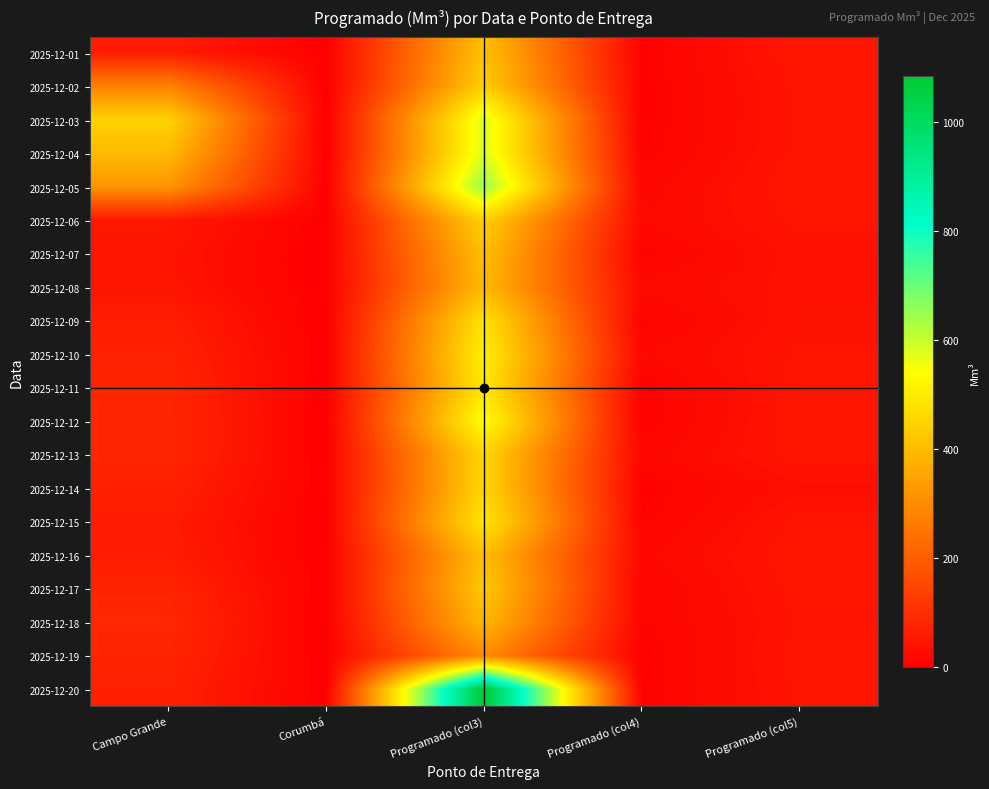

At Programado (col4), list the series in order from smallest to largest.

2025-12-01, 2025-12-02, 2025-12-03, 2025-12-12, 2025-12-11, 2025-12-19, 2025-12-14, 2025-12-04, 2025-12-20, 2025-12-07, 2025-12-09, 2025-12-15, 2025-12-17, 2025-12-18, 2025-12-05, 2025-12-13, 2025-12-16, 2025-12-10, 2025-12-06, 2025-12-08